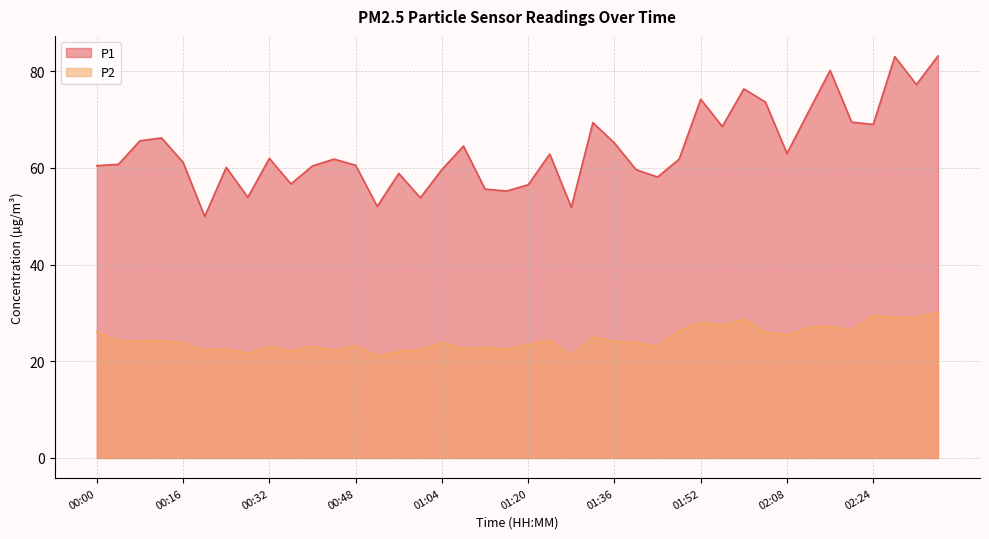

What is the minimum value for P2?

21.0